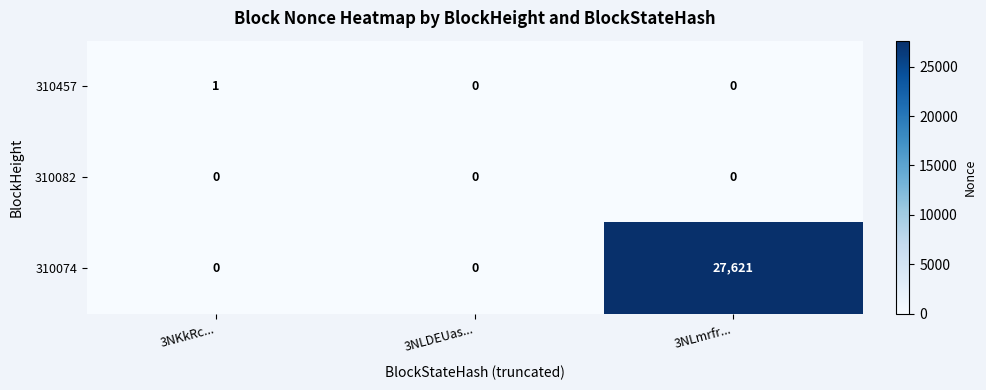

Which series has the largest total across all categories?

310074